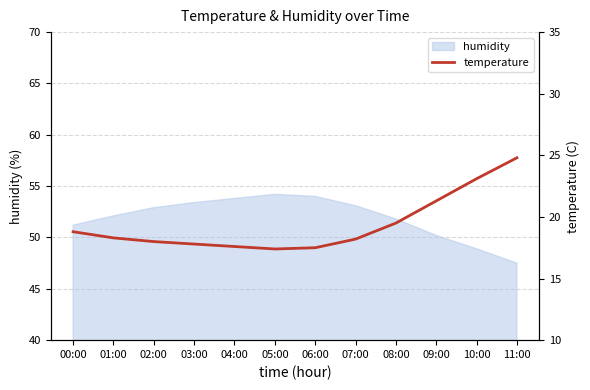

The value of humidity at 07:00 is 88.7. True or false?

False